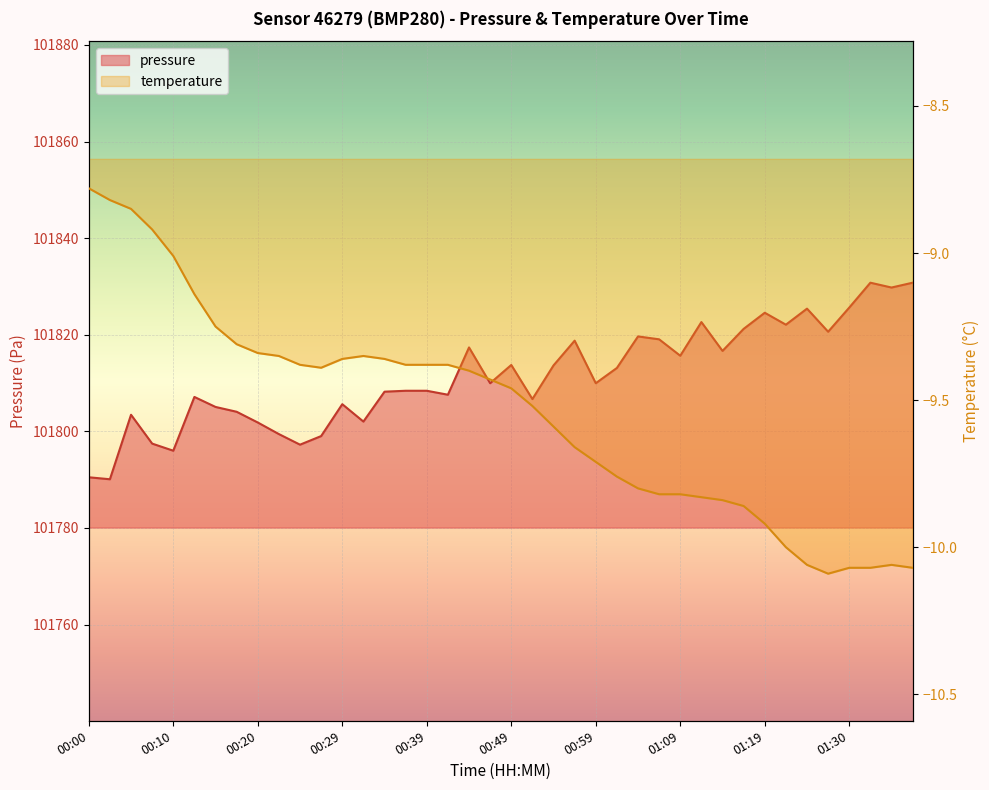

What are all the series names shown in the legend?

pressure, temperature